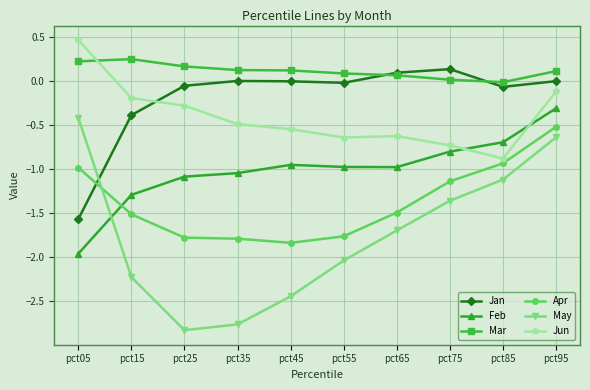

Does the chart display data point markers on the line(s)?

Yes